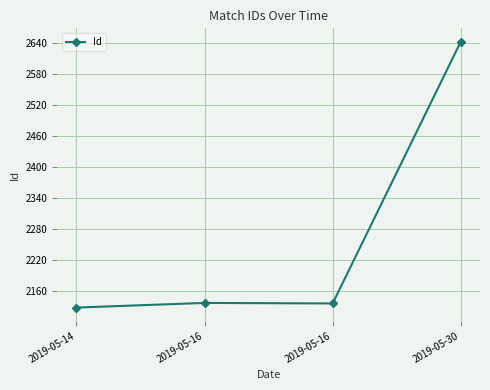

The value at 2019-05-14 is 2128. True or false?

True